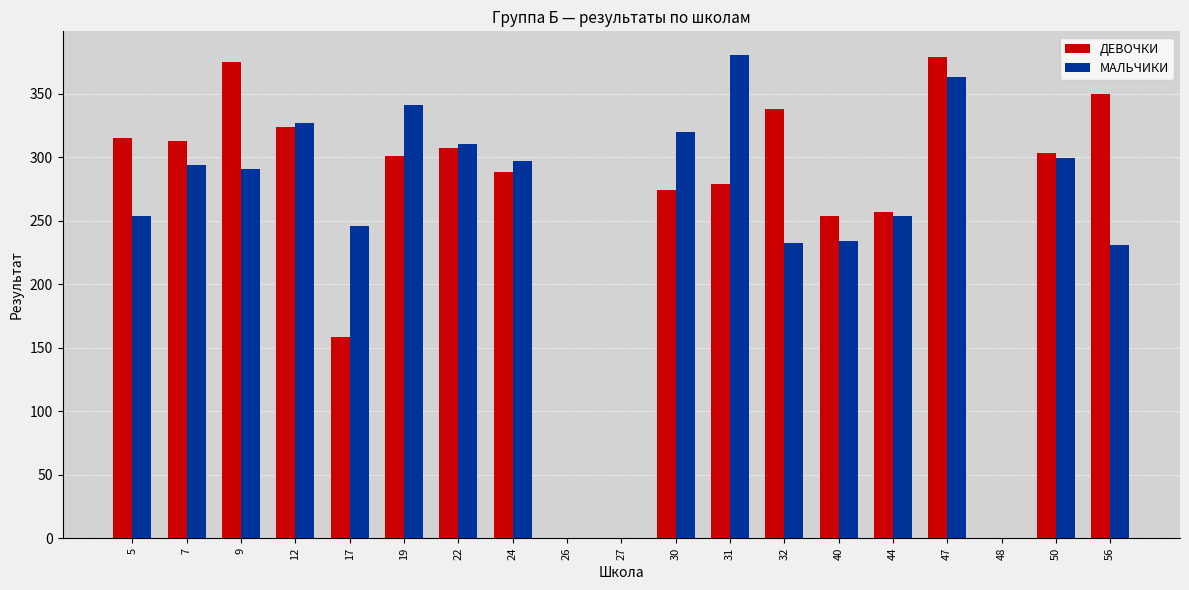

How many distinct data groups are displayed?

2